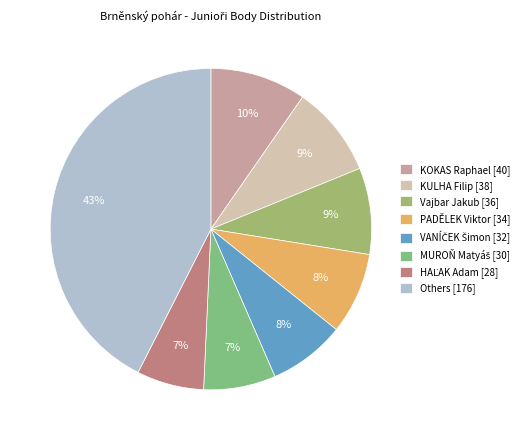

How many slices are in this pie chart?

8